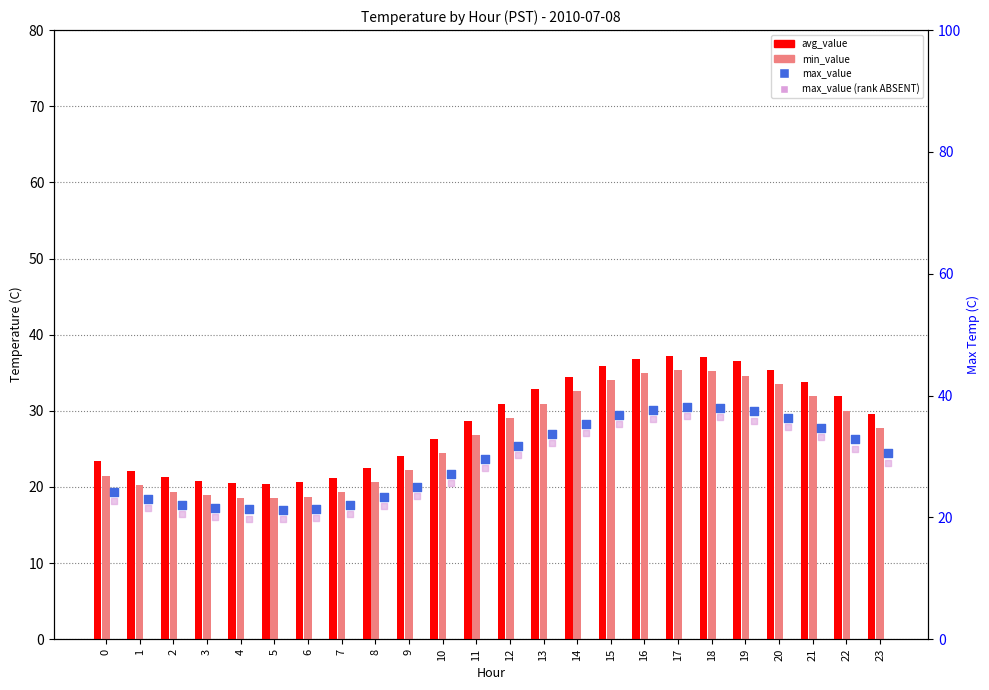

Which series contains the lowest Y value?

min_value